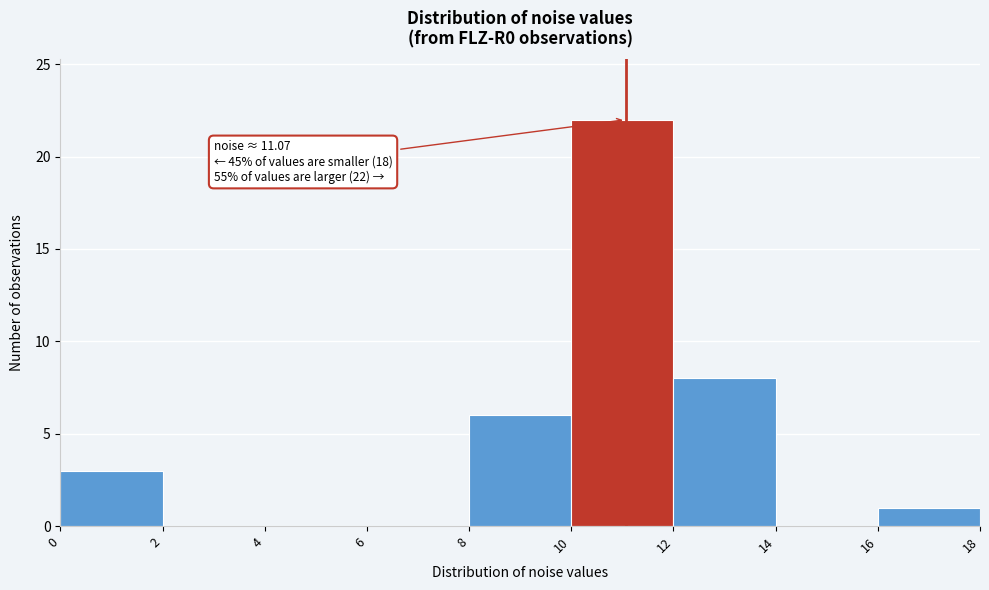

Which range on the x-axis has the tallest bar?

10 to 12